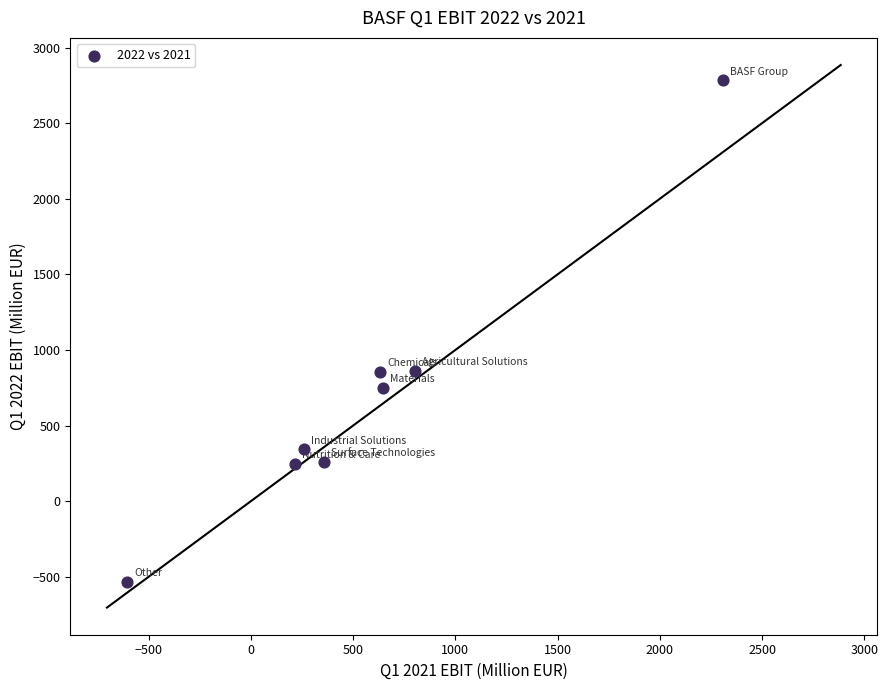

What is the average X value?

578